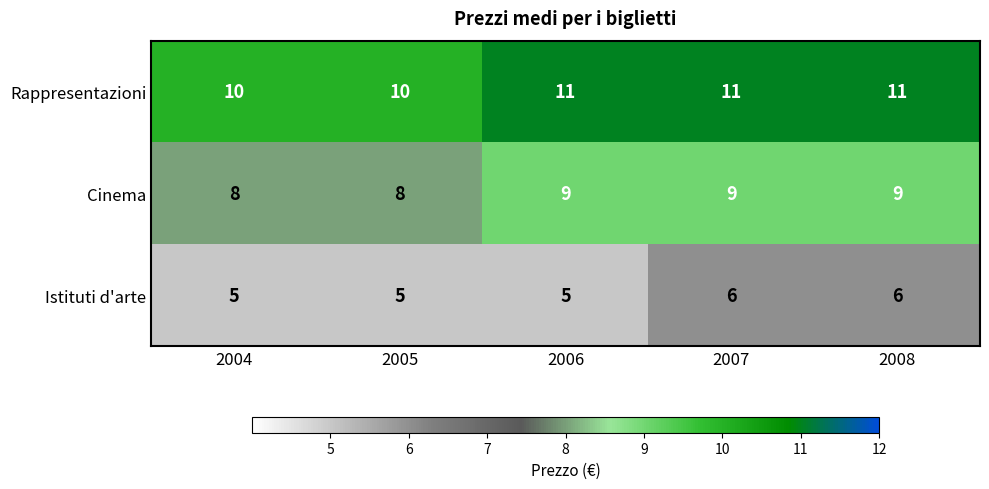

What is the sum of the Rappresentazioni values at 2008 and 2007?

22